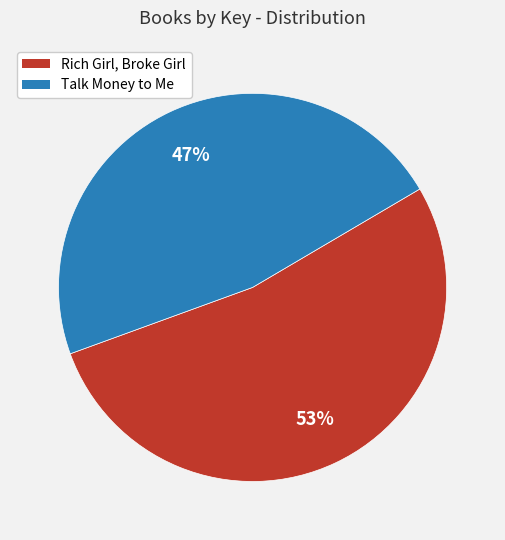

Is it true that Talk Money to Me is 35% of the pie?

False